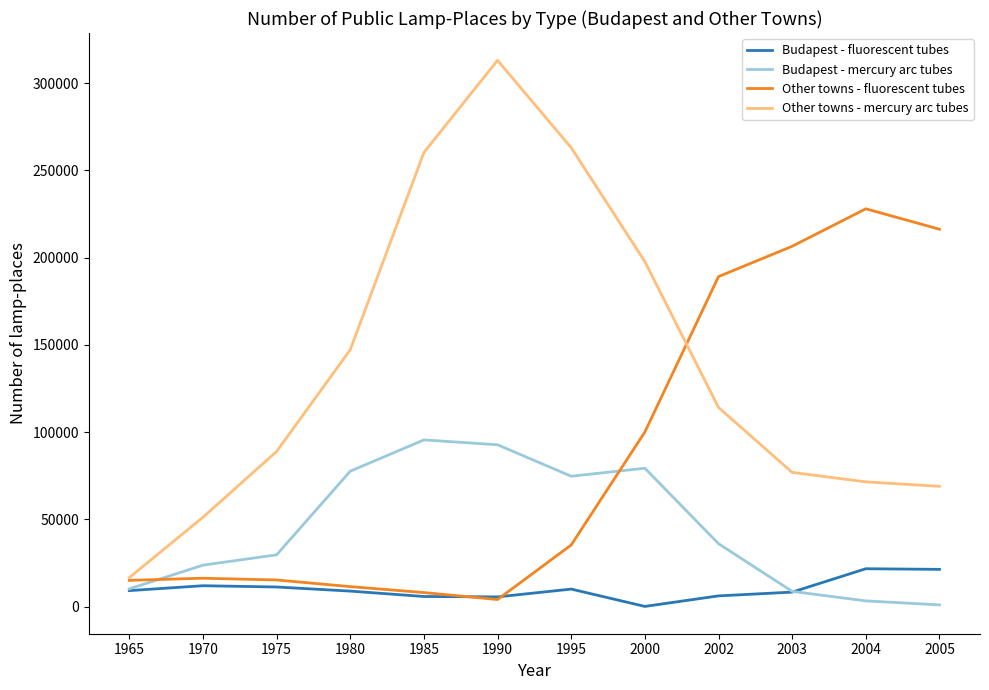

What is the sum of all Other towns - fluorescent tubes values?

1045734